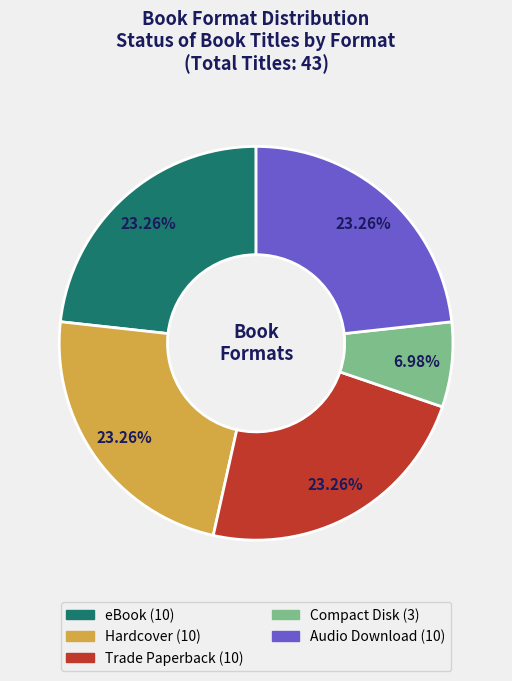

Count the number of slices in the pie.

5